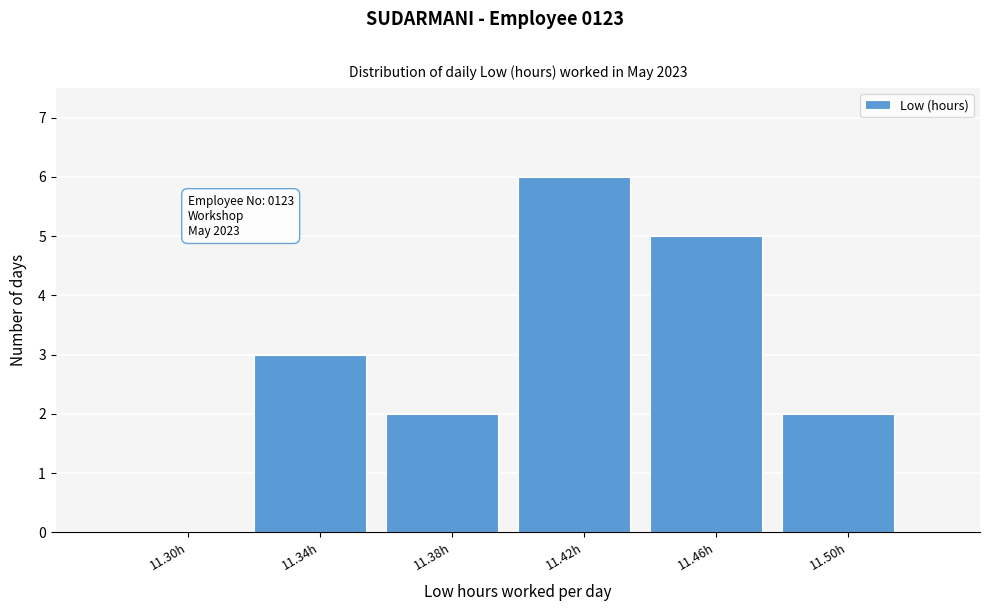

Reading left to right, what are all the values shown in this chart?

11.30h=0	11.34h=3	11.38h=2	11.42h=6	11.46h=5	11.50h=2